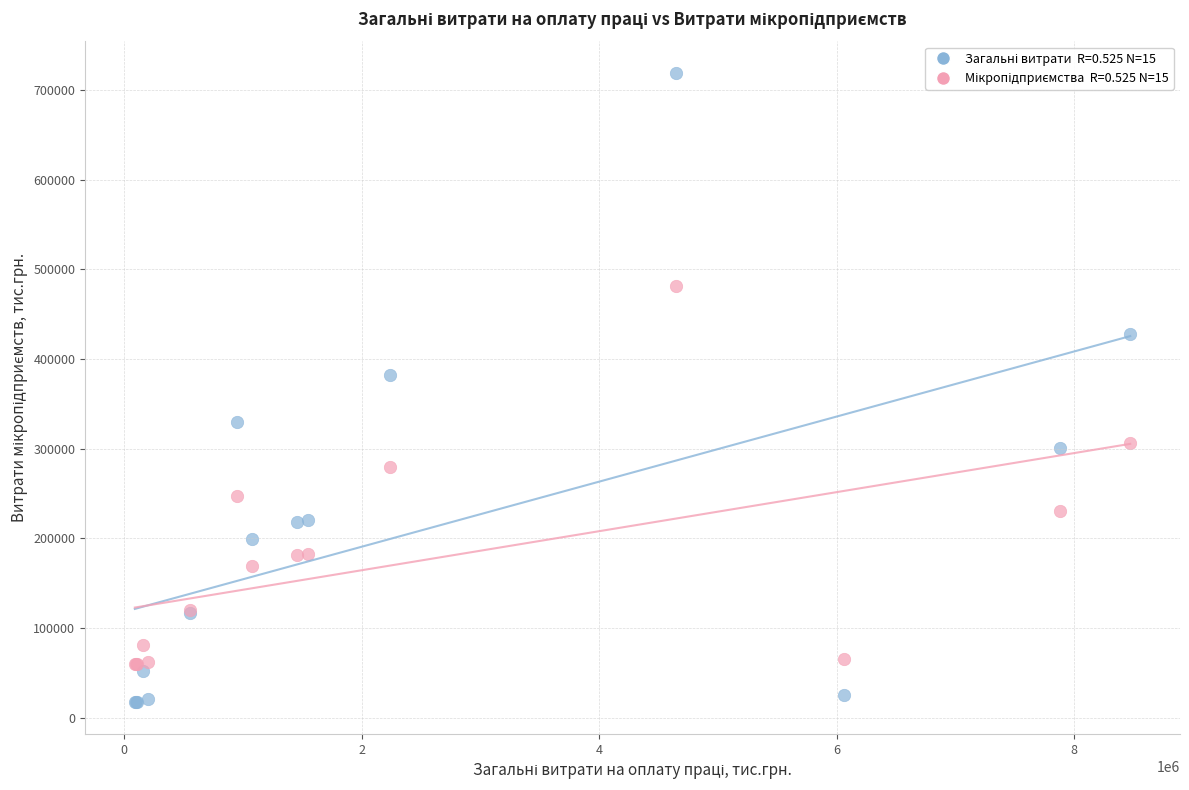

Across all series, what Y value is closest to 368006?

381763.9